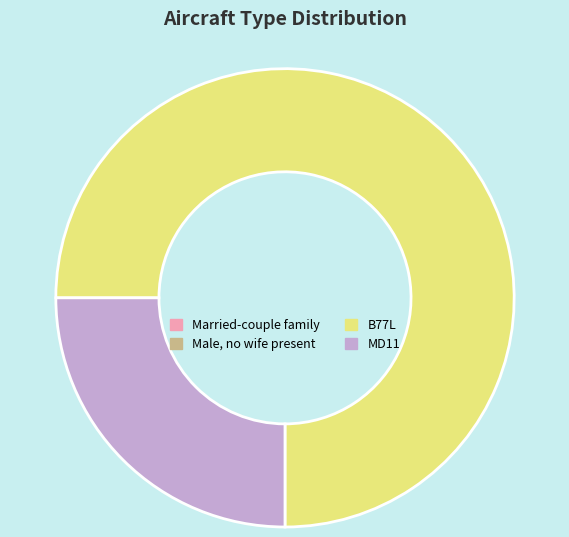

Is there a majority slice in this chart?

Yes